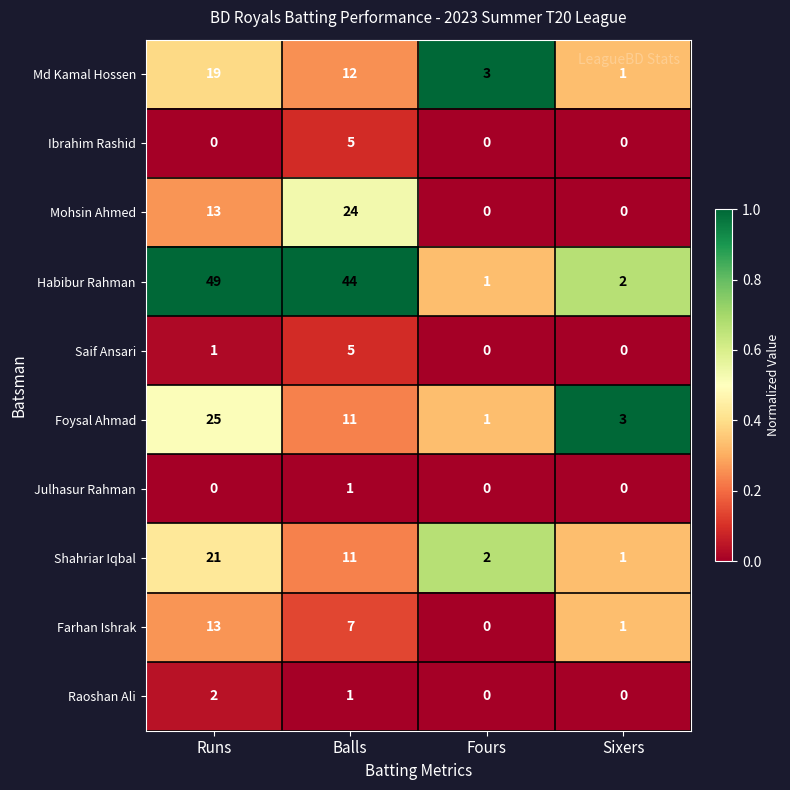

What is the sum of the Habibur Rahman values at Fours and Runs?

50